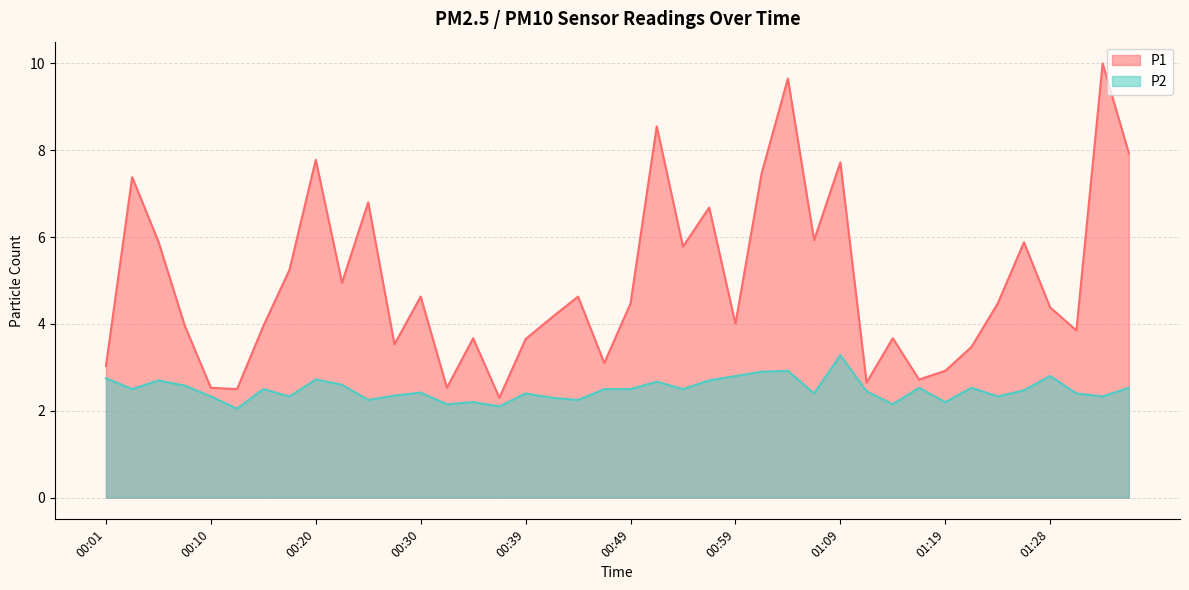

What is the spread (max minus min) of values at 00:22?

2.4